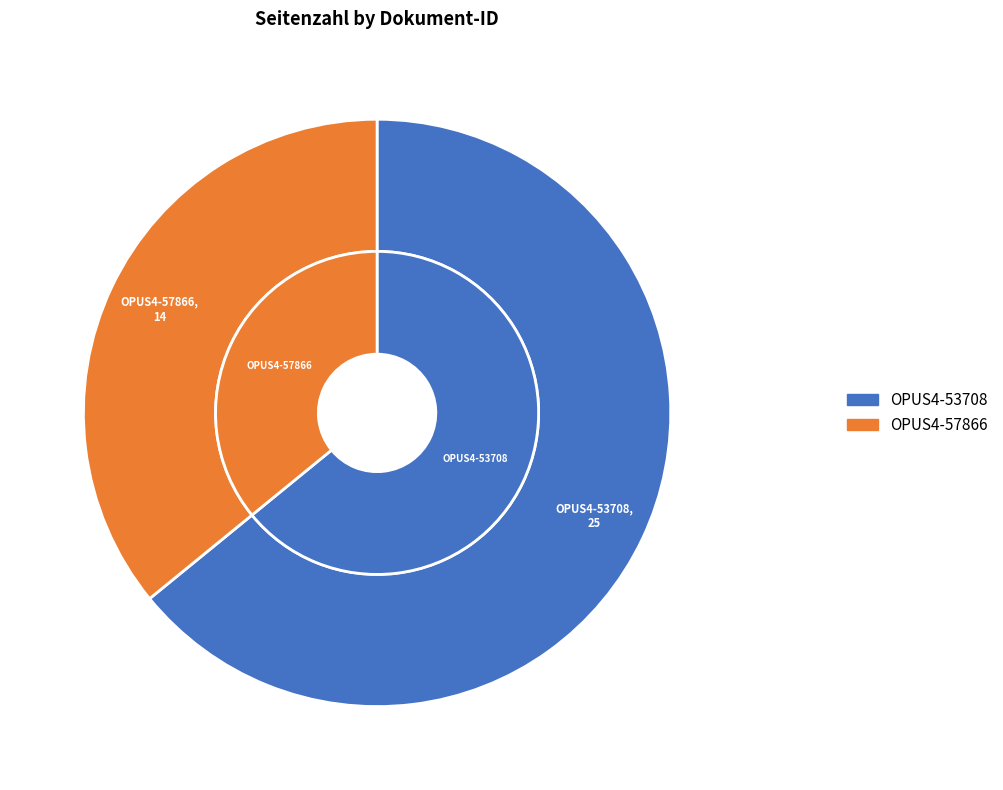

To the nearest percent, what is the difference between the largest and smallest slice percentages?

28%